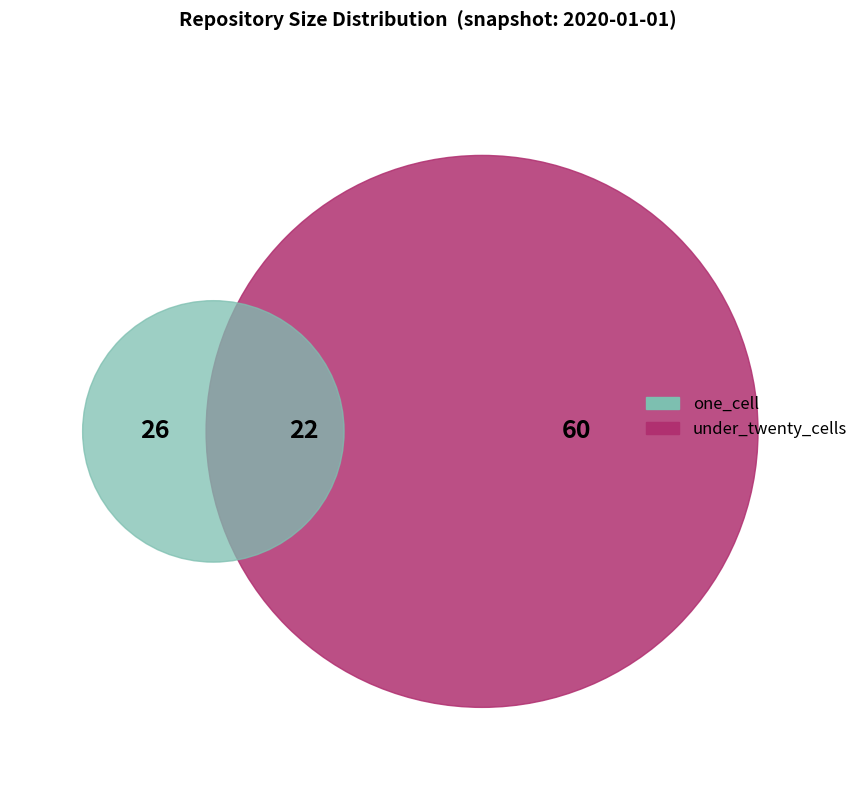

To the nearest percent, what is the difference between the 2 and values slice percentages?

4%